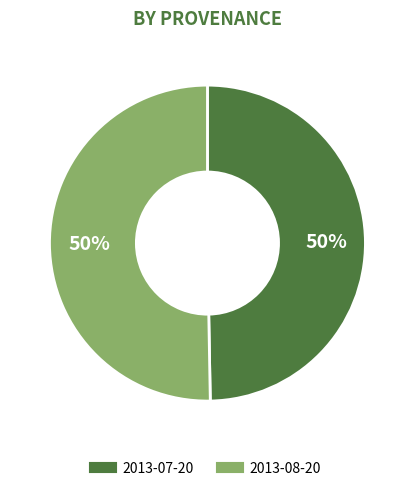

To the nearest percent, what percentage of the pie is 2013-07-20?

50%